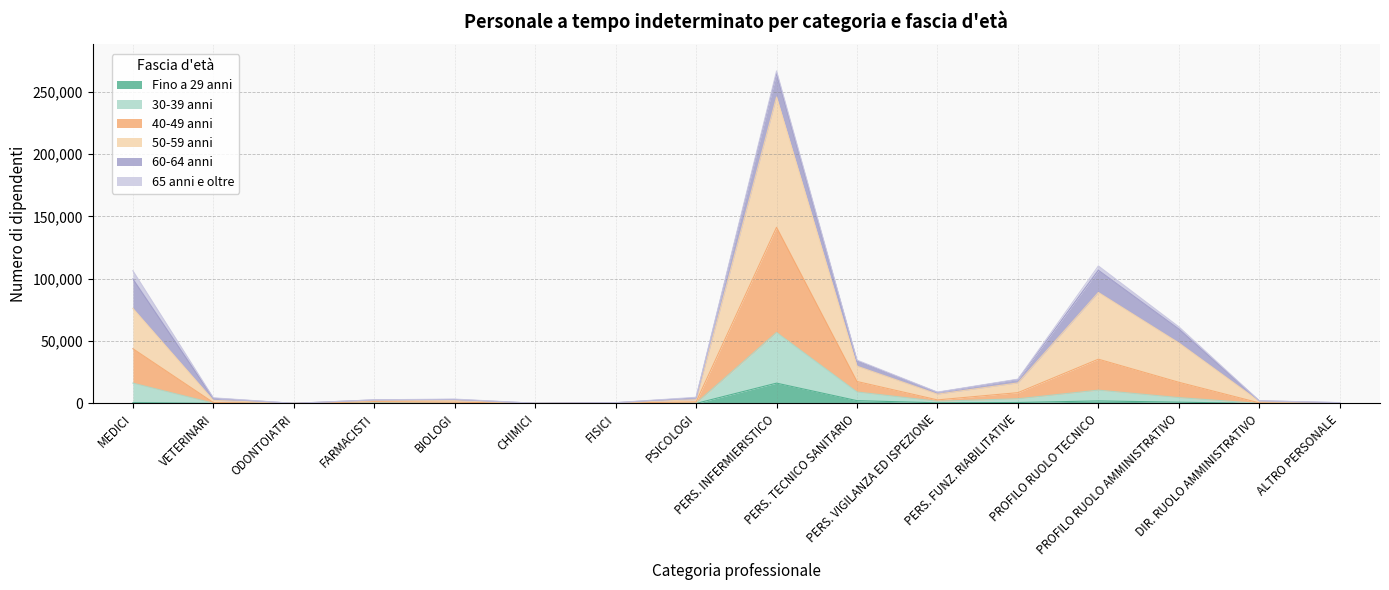

How many categories are shown in the chart?

17